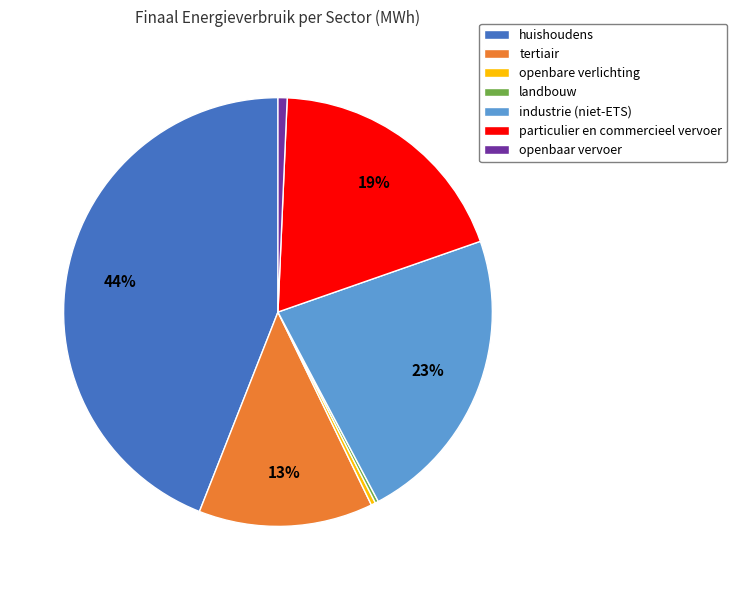

Is the sum of industrie (niet-ETS) and particulier en commercieel vervoer greater than half?

No